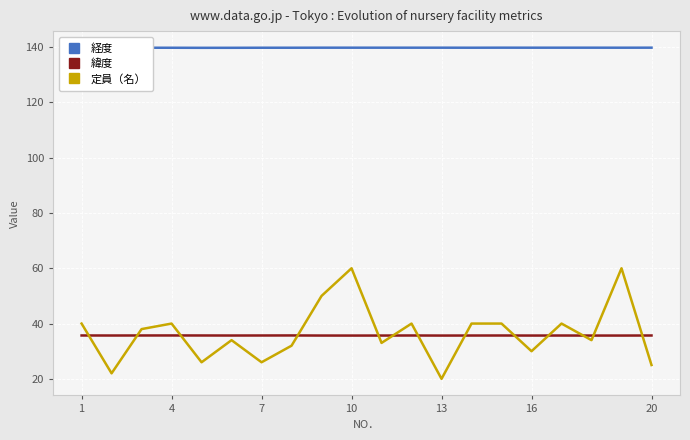

What is the highest value of the 緯度 series?

35.7